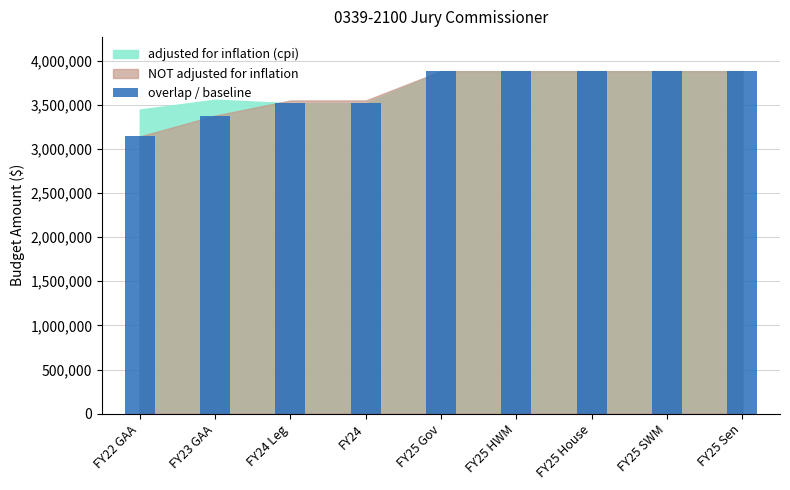

What is the difference between the second highest and second lowest values?

503845